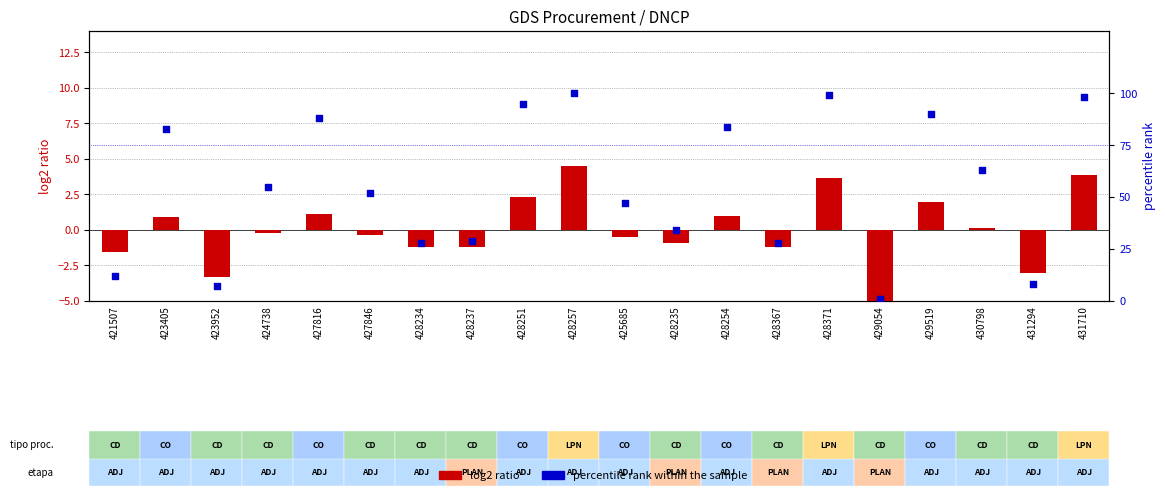

At which category is the sum across all series the highest?

428257